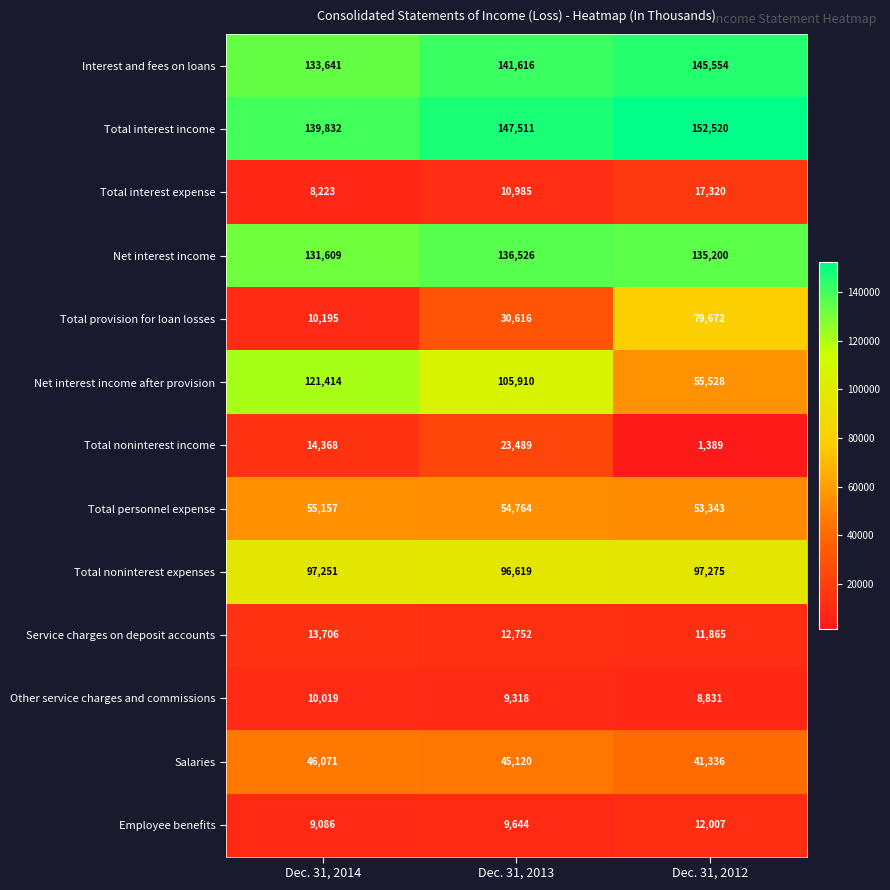

How many categories are shown in the chart?

3